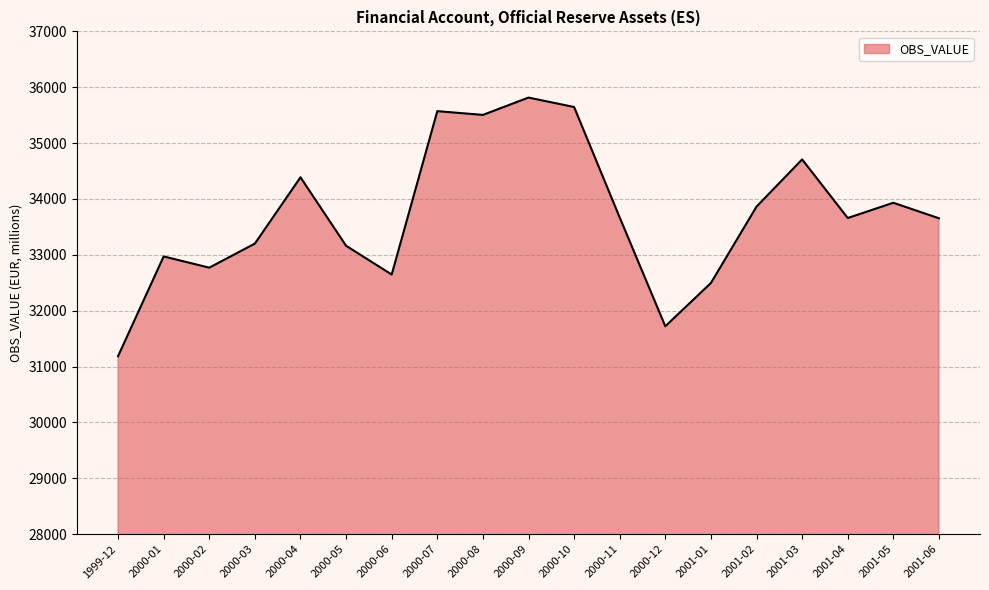

What is the sum of the values at 2000-02 and 2000-10?

68416